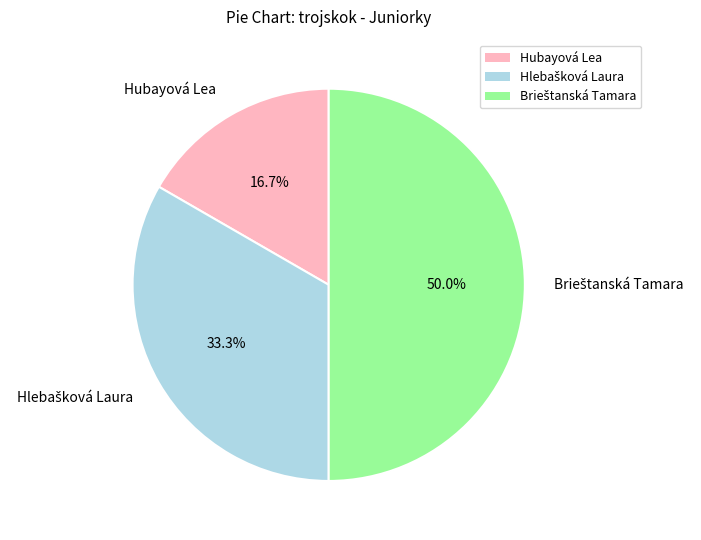

What is the smallest slice in the pie chart?

Hubayová Lea